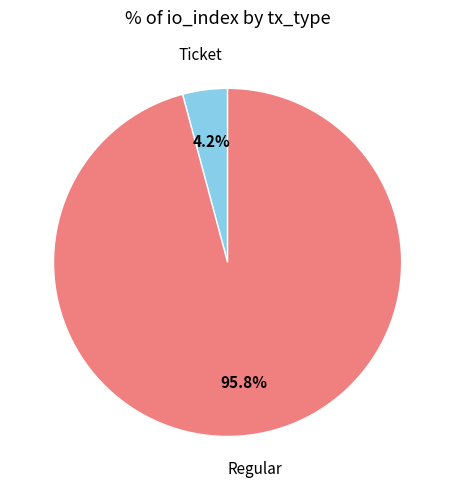

Does any single category account for the majority?

Yes